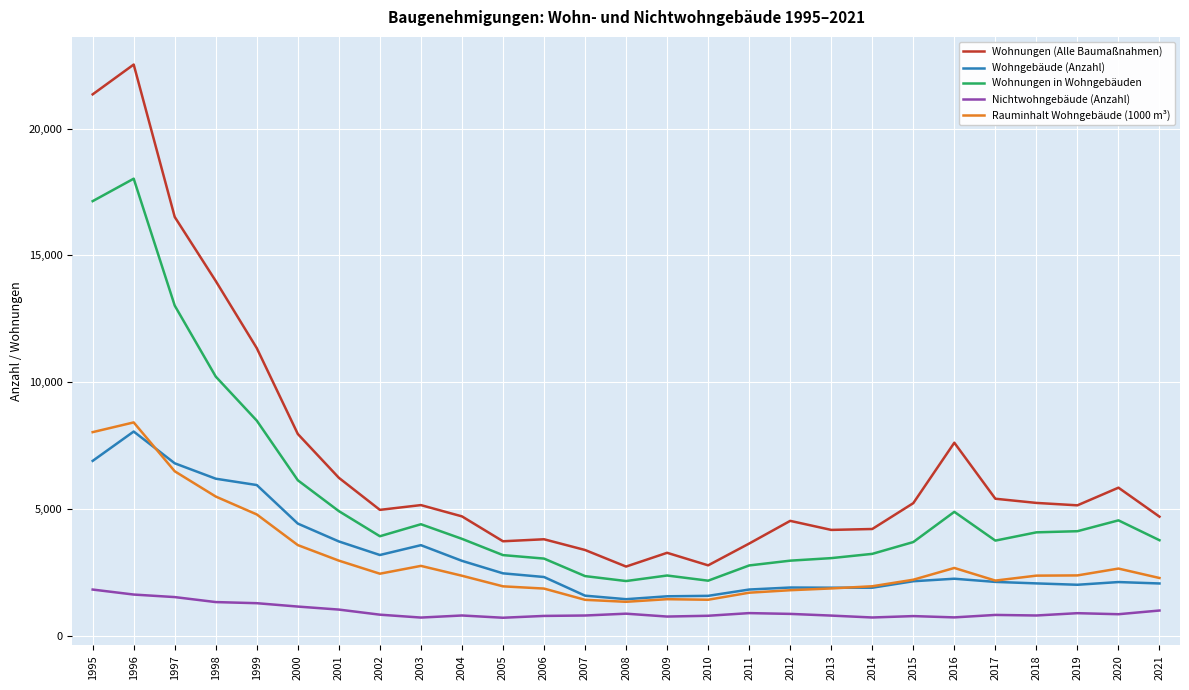

True or false: Wohnungen in Wohngebäuden and Wohngebäude (Anzahl) cross at least once.

False